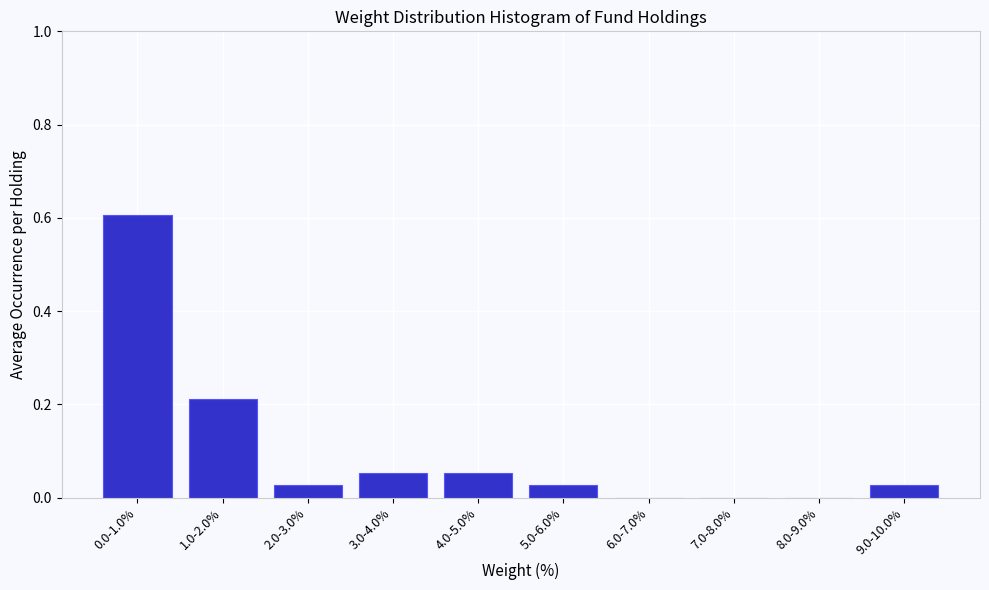

What is the greatest value displayed?

0.6